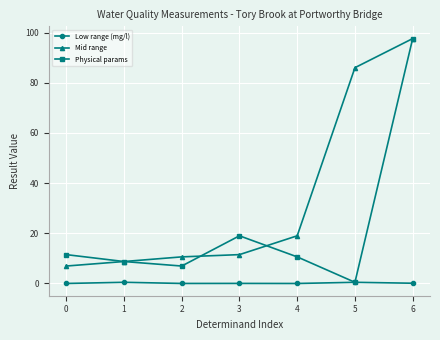

Is it true that Physical params equals 28.4 at 6?

False